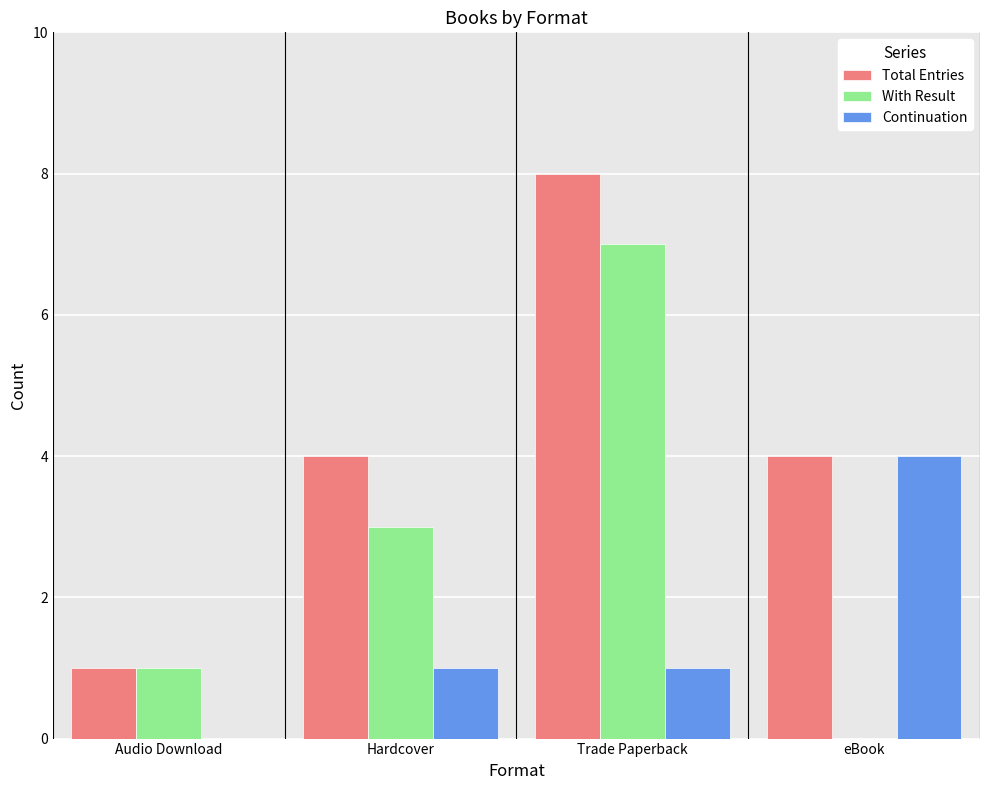

Is the value of Continuation at eBook greater than the value of With Result at Trade Paperback?

No